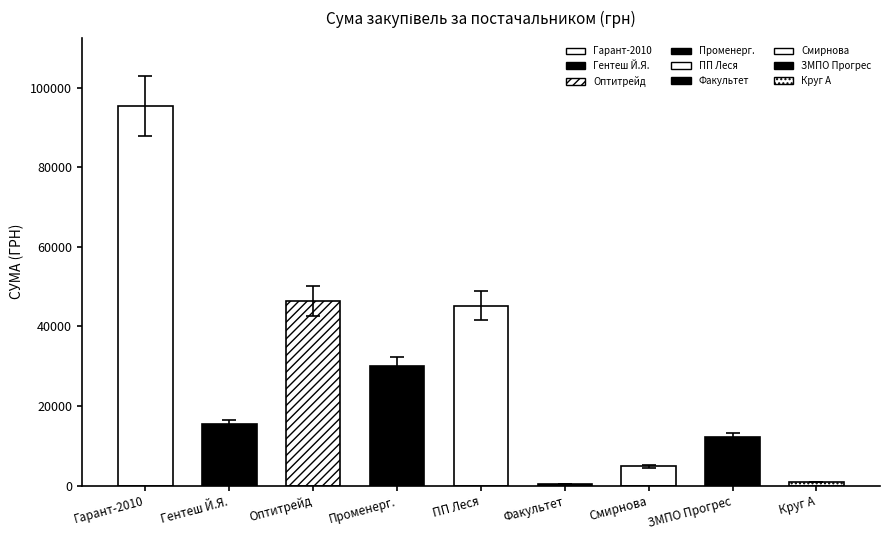

What is the ratio of the value at Гентеш Й.Я. to the value at Смирнова?

3.2